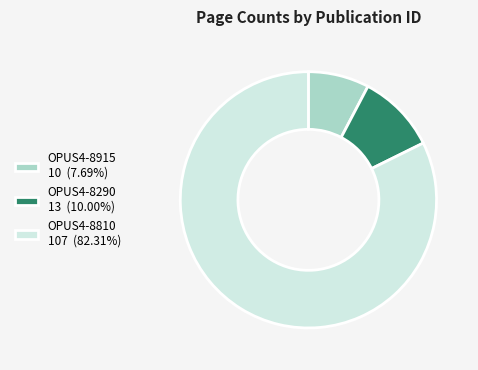

Do OPUS4-8290 13 (10.00%) and OPUS4-8915 10 (7.69%) together represent more than half of the pie?

No